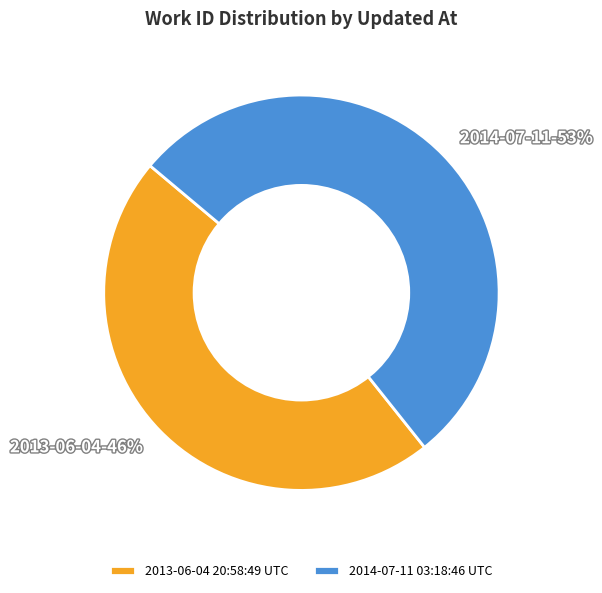

To the nearest percent, what percentage of the pie is 2013-06-04 20:58:49 UTC?

47%